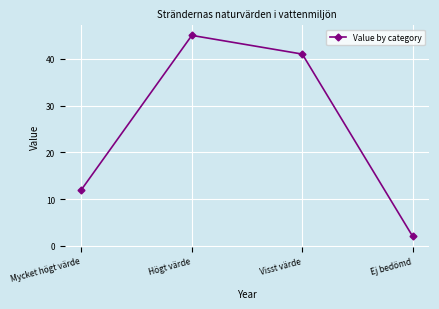

How many interior local peaks (higher than both neighbors) does the data have?

1